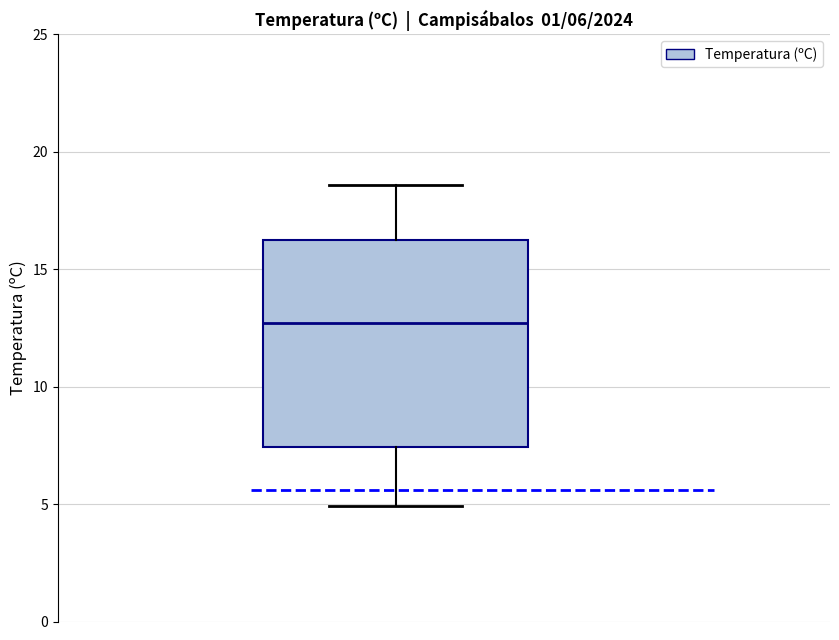

Where does the median line of the box sit on the y-axis? The values are not printed on the chart, so give them approximately, as read against the axis.

12.5